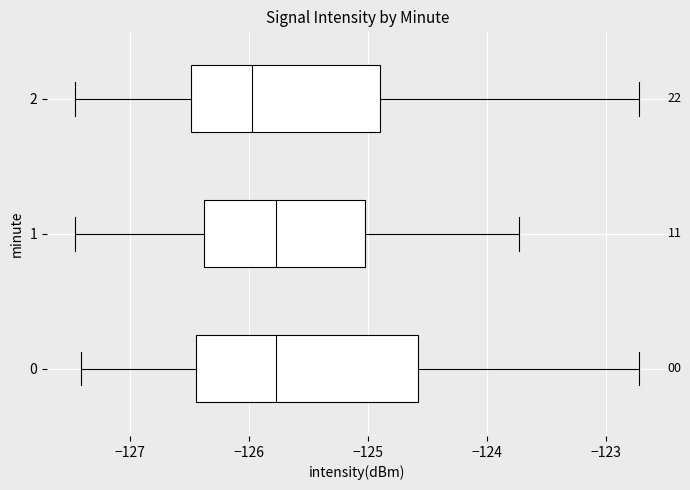

Reading bottom to top, transcribe this box plot: for each box, give where its median line is, the range the box spans, and where its two whiskers end, as read against the x-axis. The values are not printed on the chart, so give them approximately, as read against the axis.

0: median -125.8, box -126.5 to -124.6, whiskers -127.4 to -122.7
1: median -125.8, box -126.4 to -125.0, whiskers -127.5 to -123.7
2: median -126.0, box -126.5 to -124.9, whiskers -127.5 to -122.7